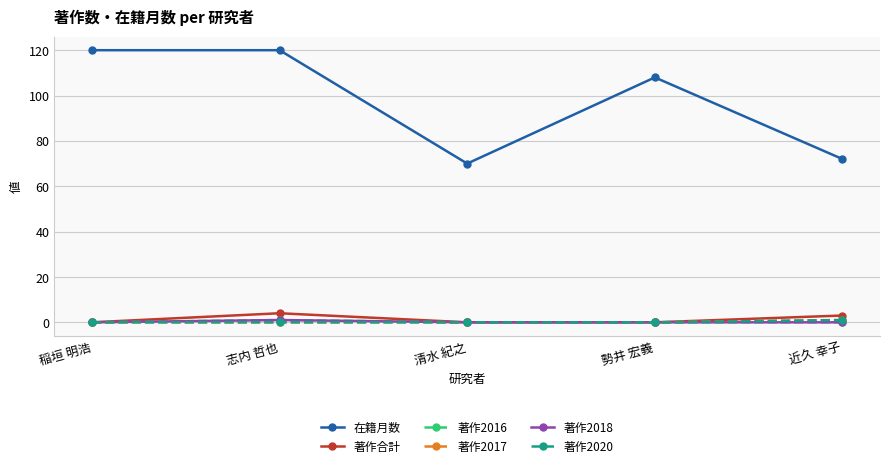

What is the sum of the 在籍月数 values at 近久 幸子 and 清水 紀之?

142